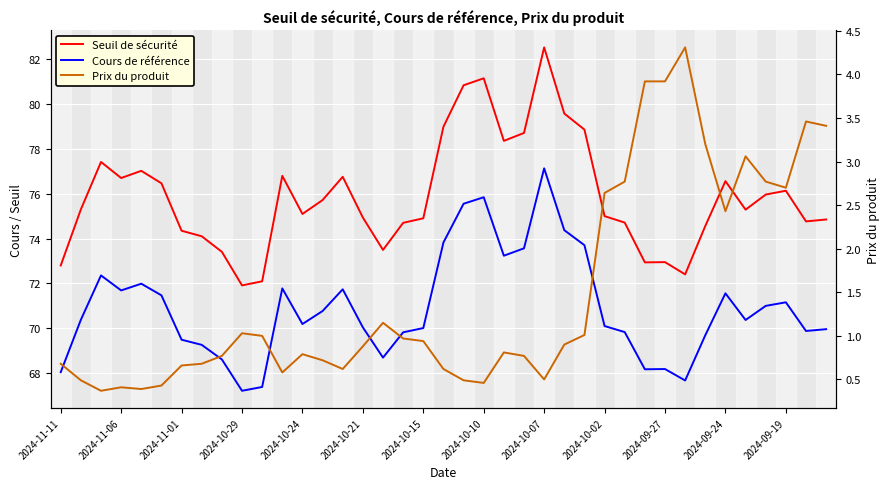

Which series changed the most between 19 and 28?

Seuil de sécurité